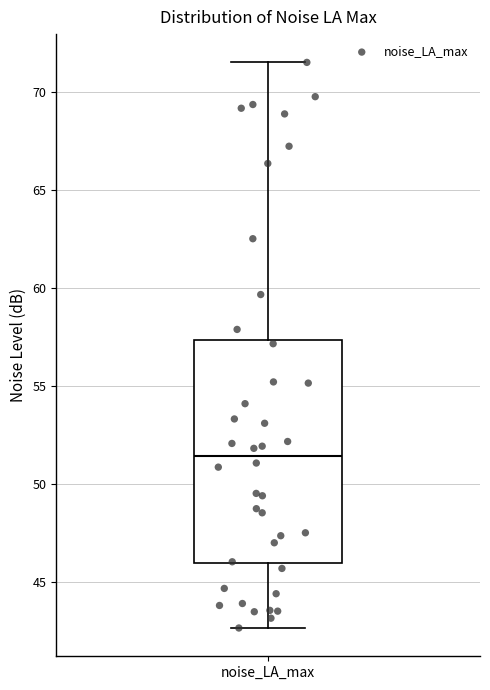

Where is the upper edge of the box for noise_LA_max on the y-axis? The values are not printed on the chart, so give them approximately, as read against the axis.

57.5